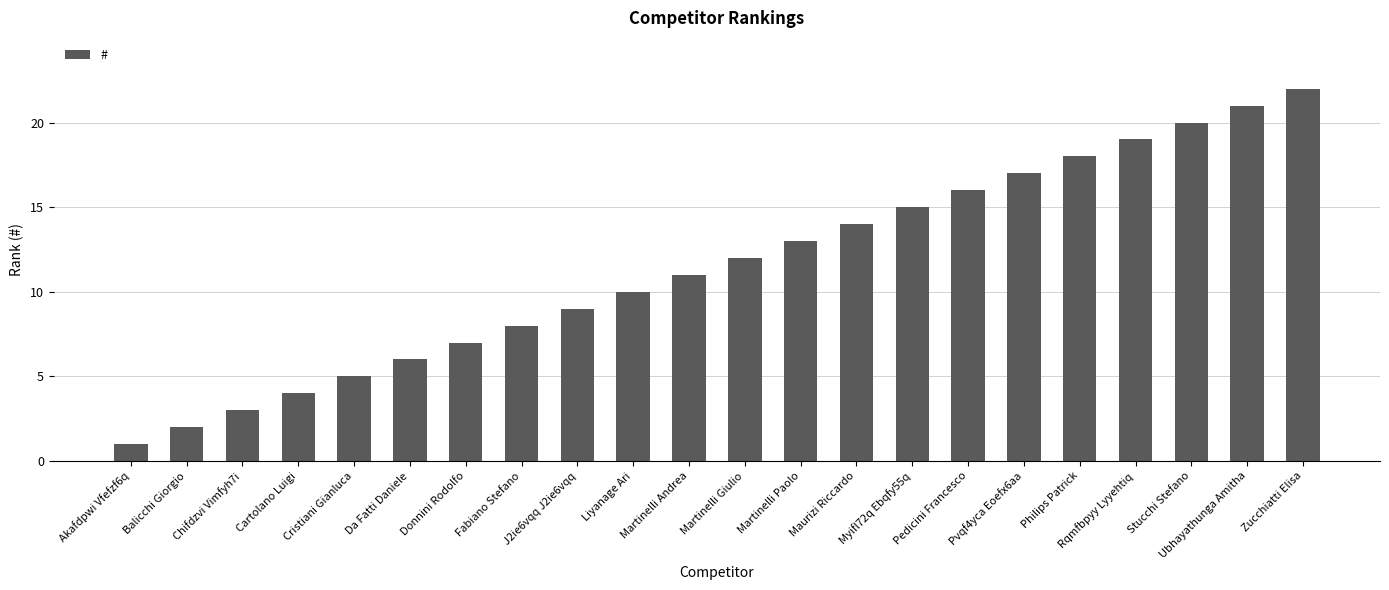

What is the sum of all values?

253